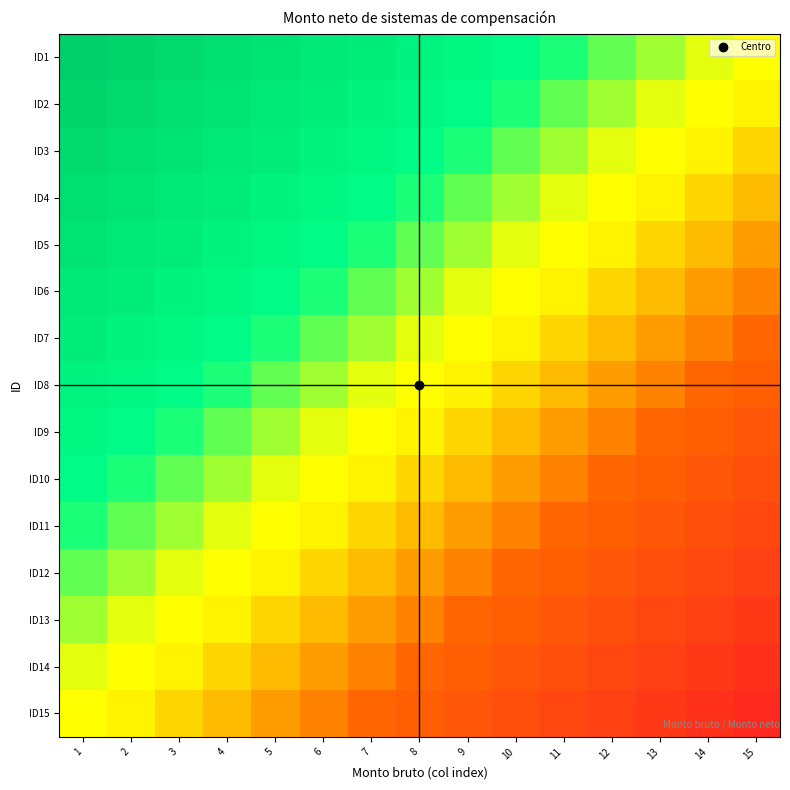

What is the minimum value shown in the chart?

-0.9